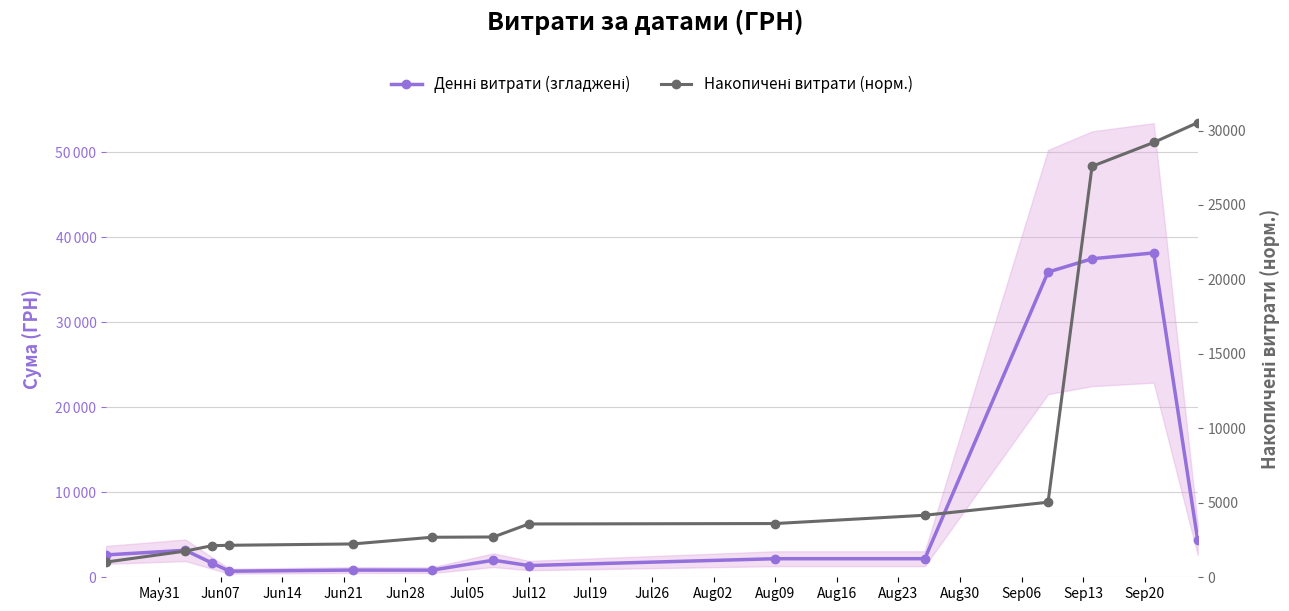

What is the sum of the Денні витрати (згладжені) values at Aug30 and Aug16?

41869.8